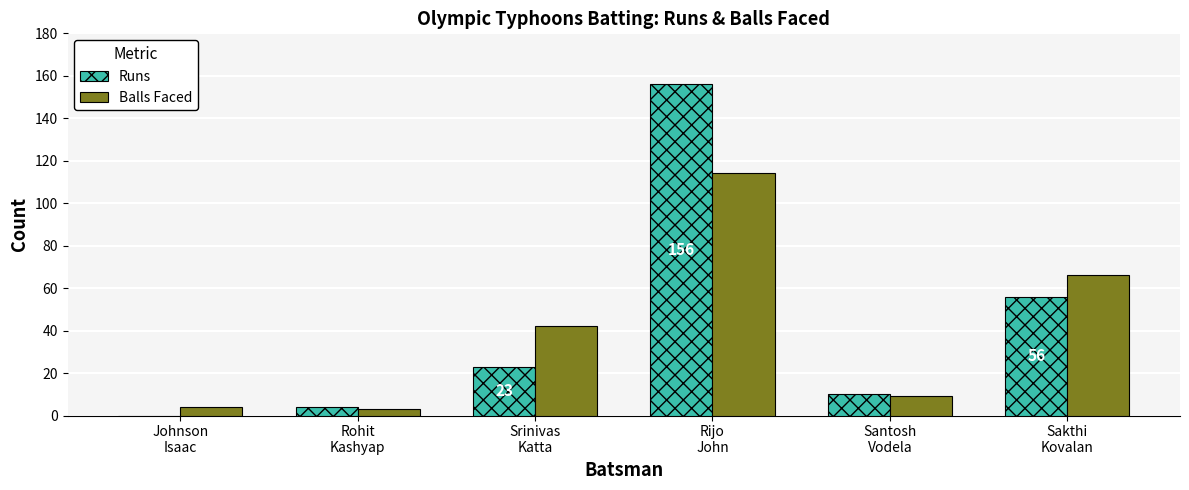

Is the value of Balls Faced at Rijo
John greater than the value of Runs at Santosh
Vodela?

Yes